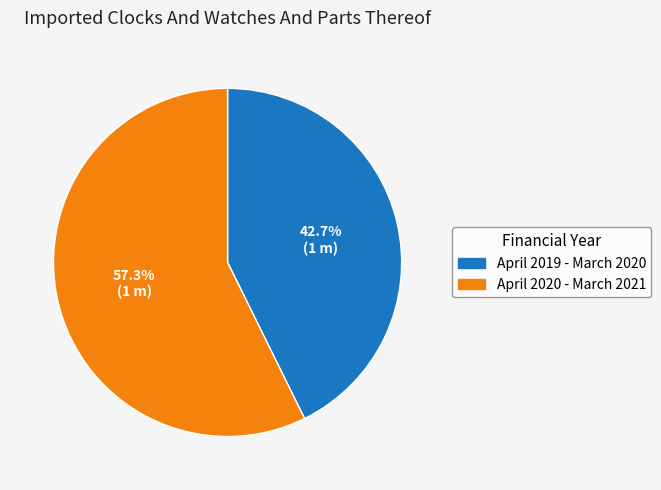

Which has a higher value, April 2020 - March 2021 or April 2019 - March 2020?

April 2020 - March 2021